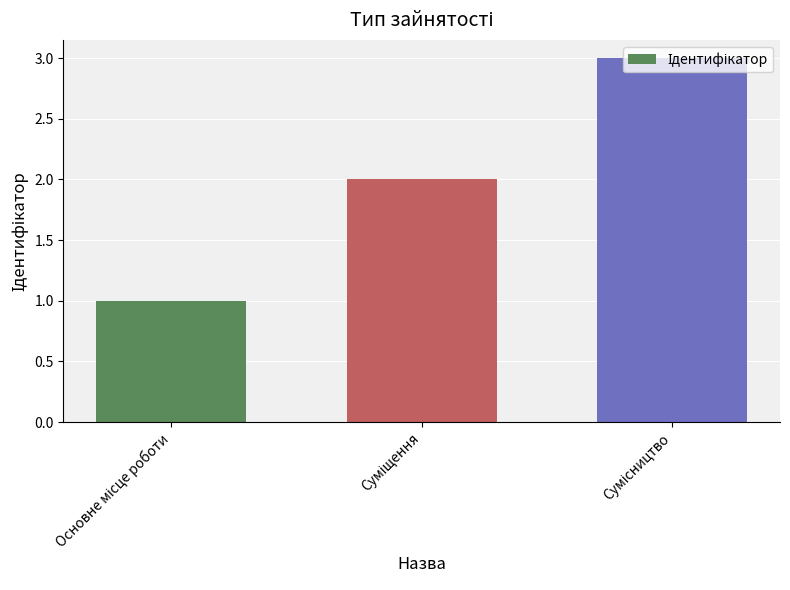

What is the sum of all values?

6